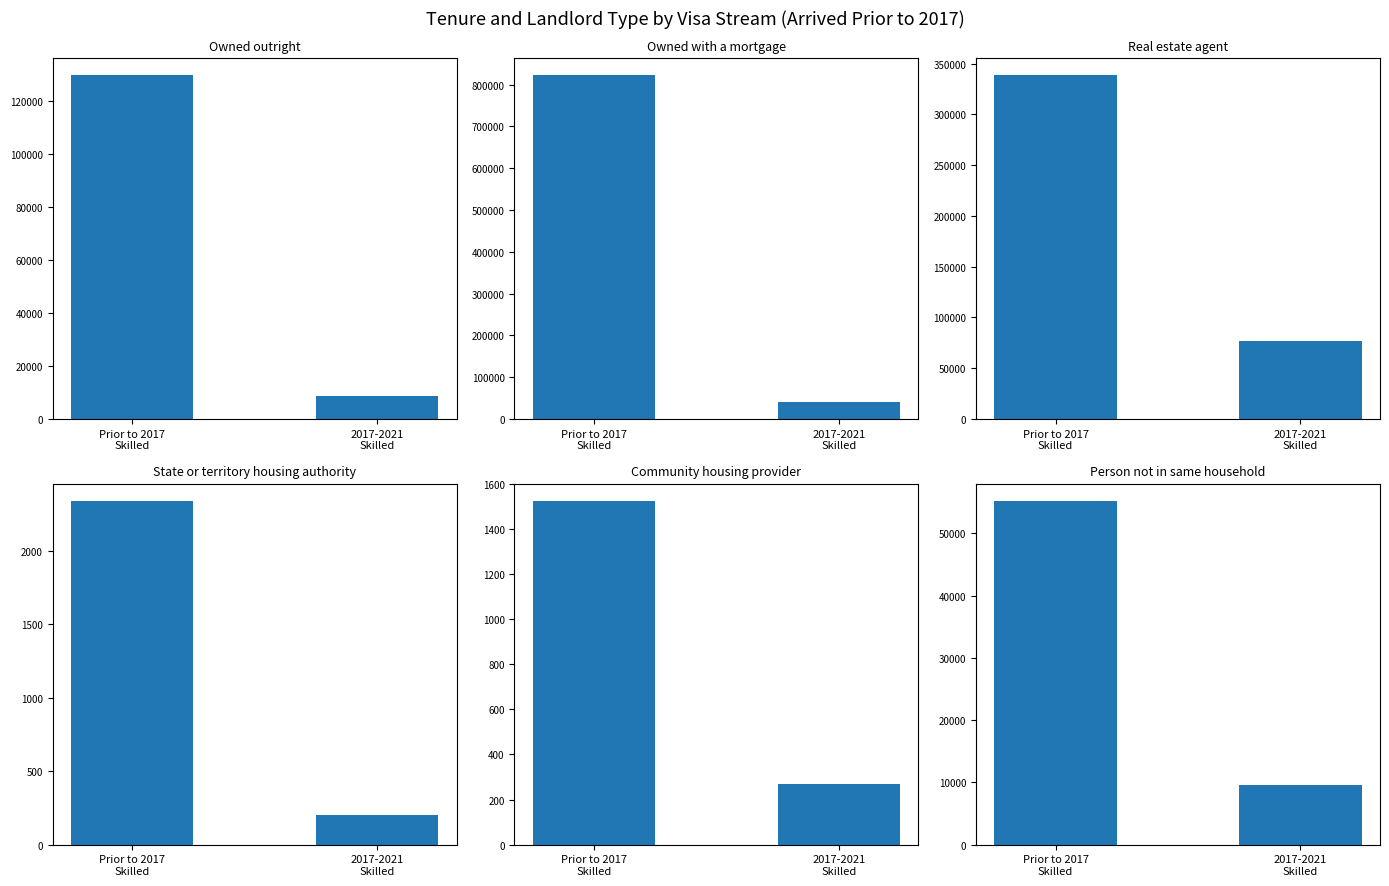

What is the value of the 2nd bar from the left?

9588